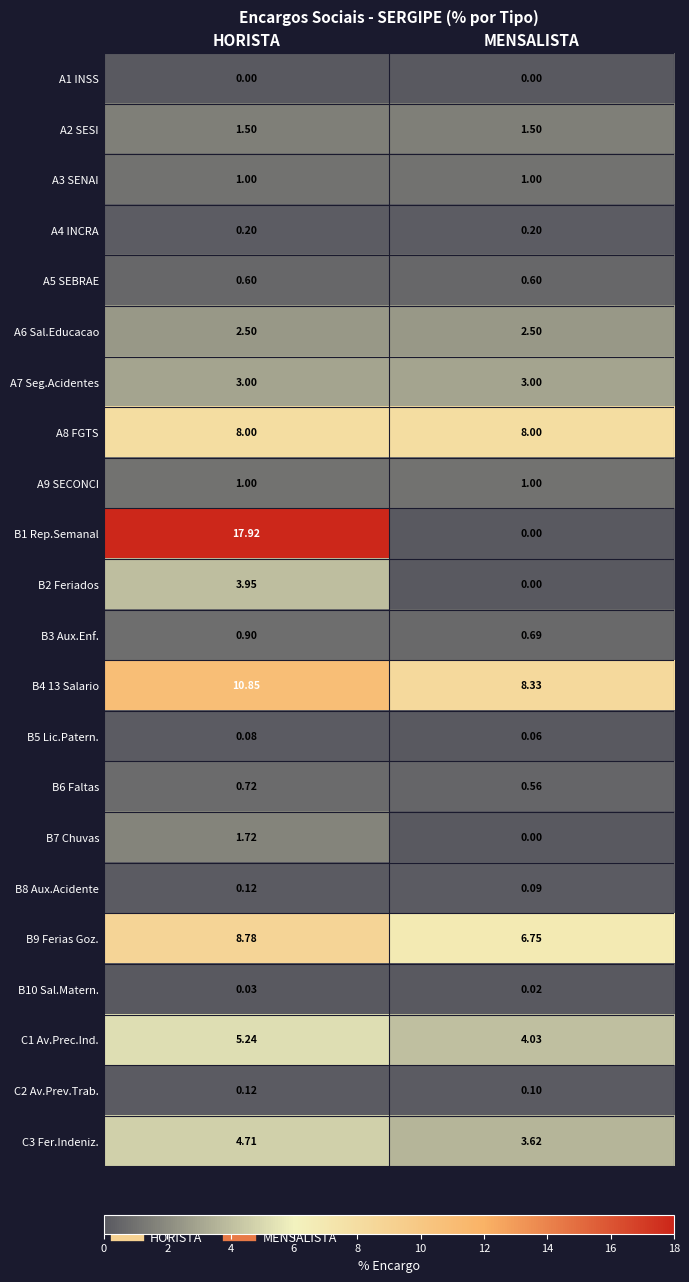

Is the value of B4 13 Salario at MENSALISTA greater than the value of B9 Ferias Goz. at MENSALISTA?

Yes